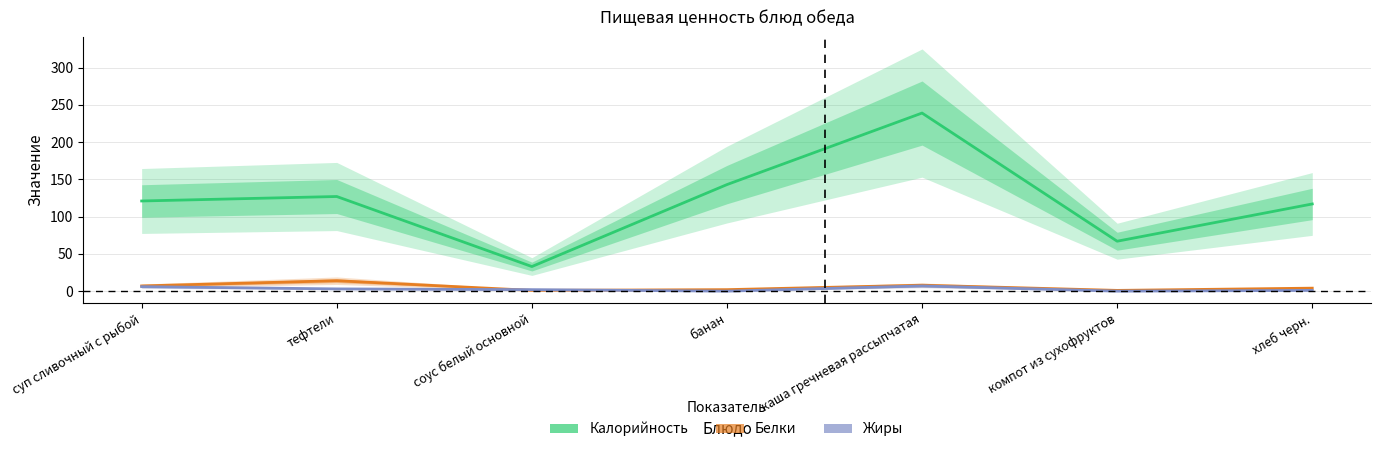

Between which two adjacent categories do Жиры and Белки first intersect?

тефтели and соус белый основной